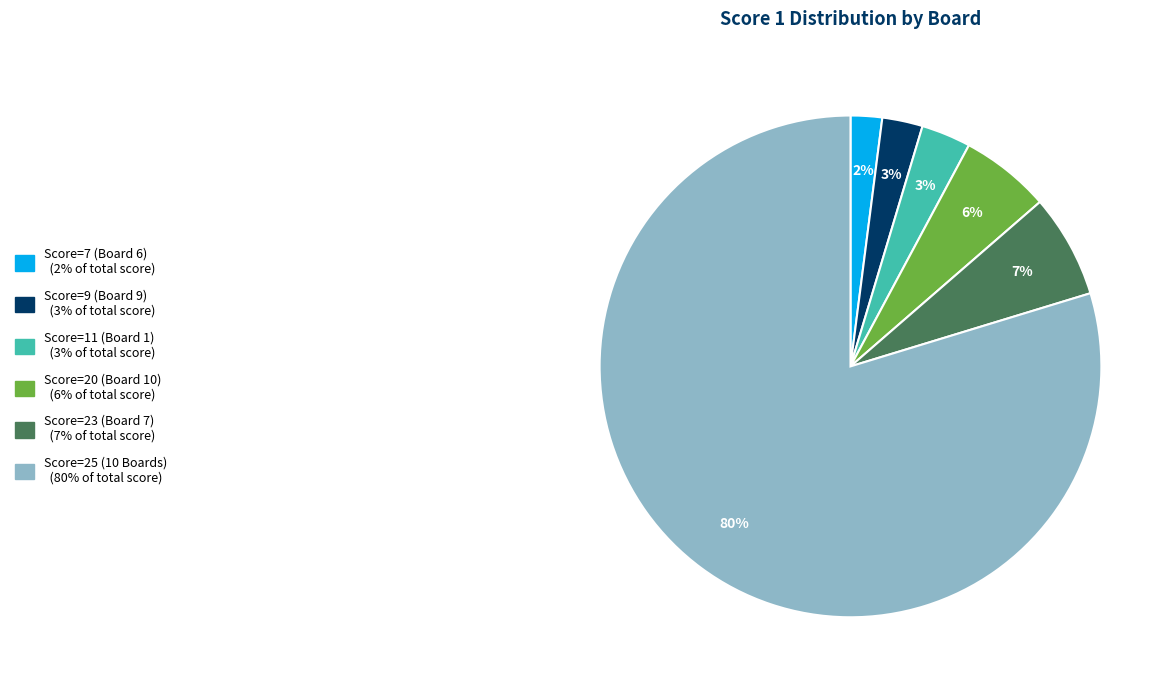

Is there a majority slice in this chart?

Yes